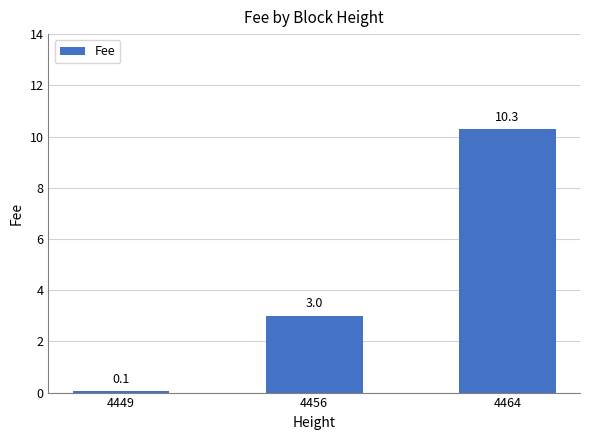

How many bars are there in total?

3